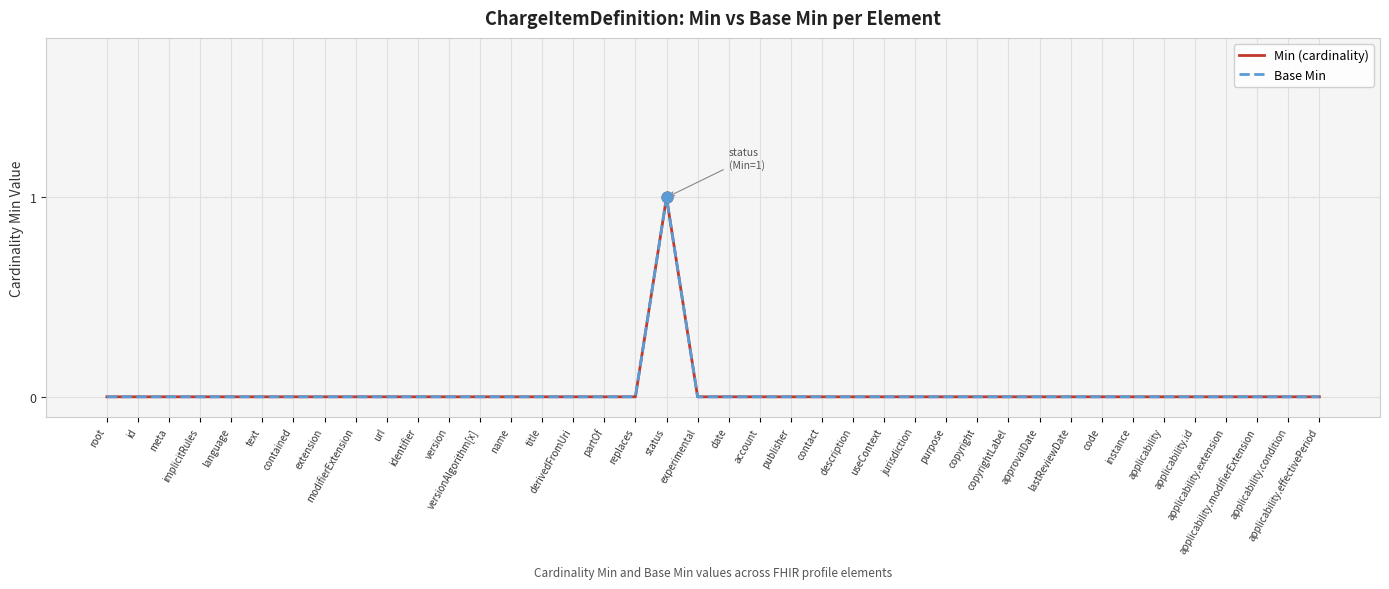

At which category is the sum across all series the highest?

status